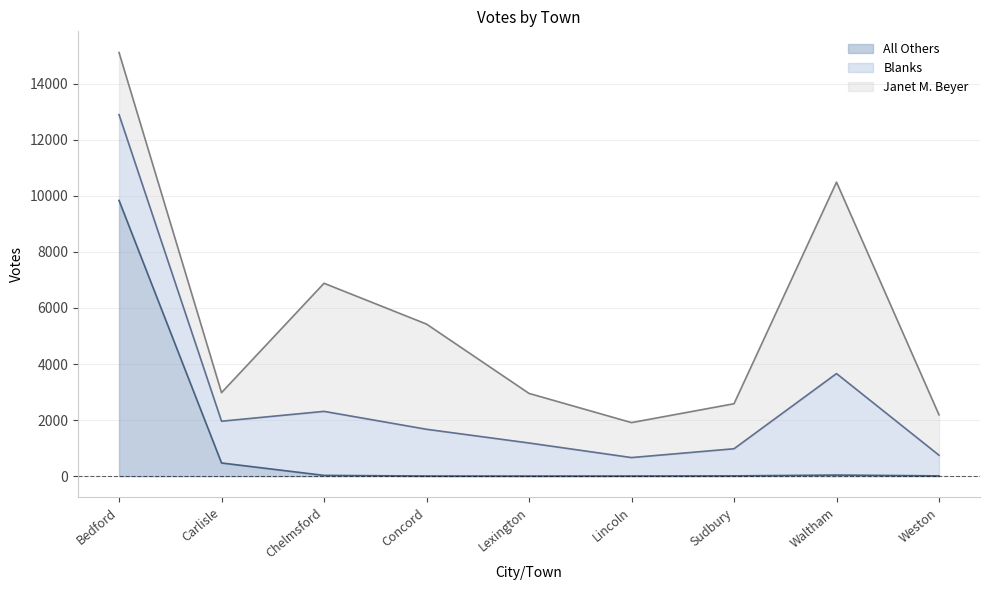

Reading left to right, list all the values displayed in this chart.

Janet M. Beyer: Bedford=2217	Carlisle=1019	Chelmsford=4568	Concord=3751	Lexington=1768	Lincoln=1247	Sudbury=1605	Waltham=6826	Weston=1440
All Others: Bedford=9833	Carlisle=471	Chelmsford=28	Concord=6	Lexington=4	Lincoln=6	Sudbury=11	Waltham=40	Weston=11
Blanks: Bedford=3059	Carlisle=1490	Chelmsford=2284	Concord=1667	Lexington=1180	Lincoln=658	Sudbury=968	Waltham=3620	Weston=737